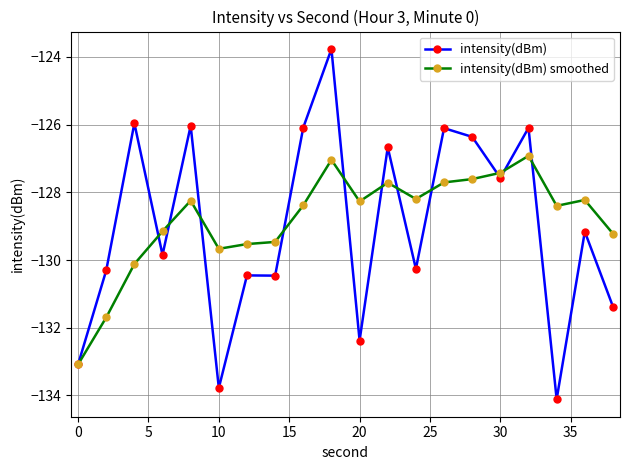

Which series has the largest range (max minus min)?

intensity(dBm)